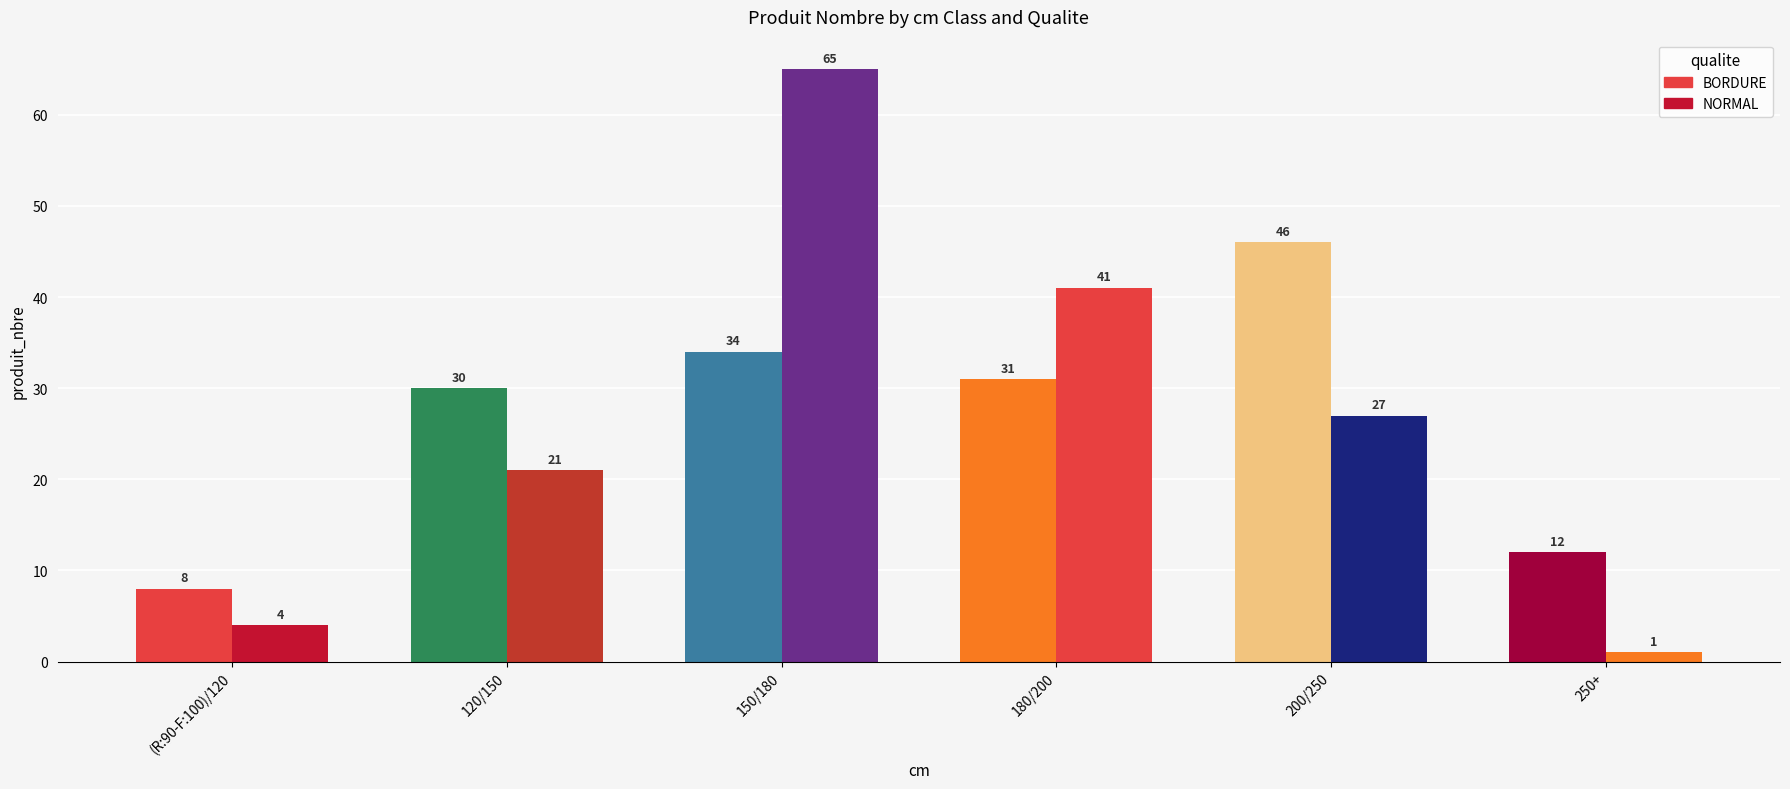

What is the value of the NORMAL bar at the 5th from the left?

27